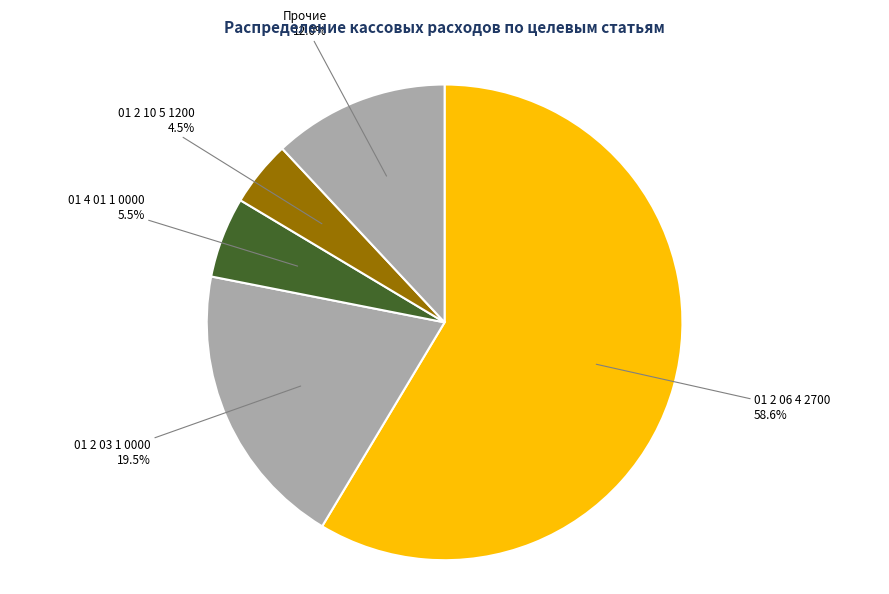

Do 01 4 01 1 0000 and 01 2 03 1 0000 together represent more than half of the pie?

No